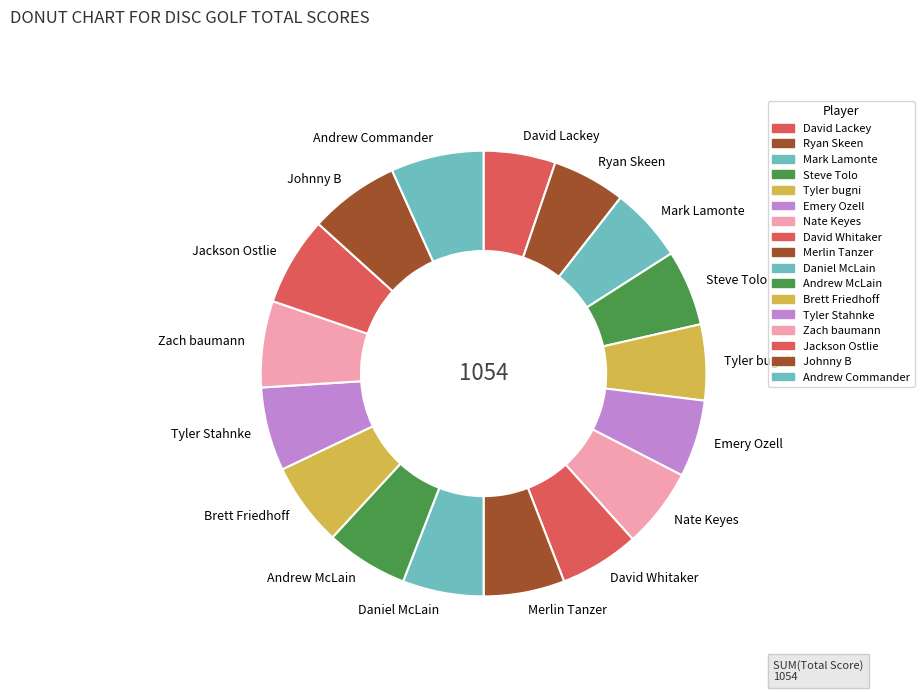

Combined, do Merlin Tanzer and Andrew Commander account for over 50%?

No